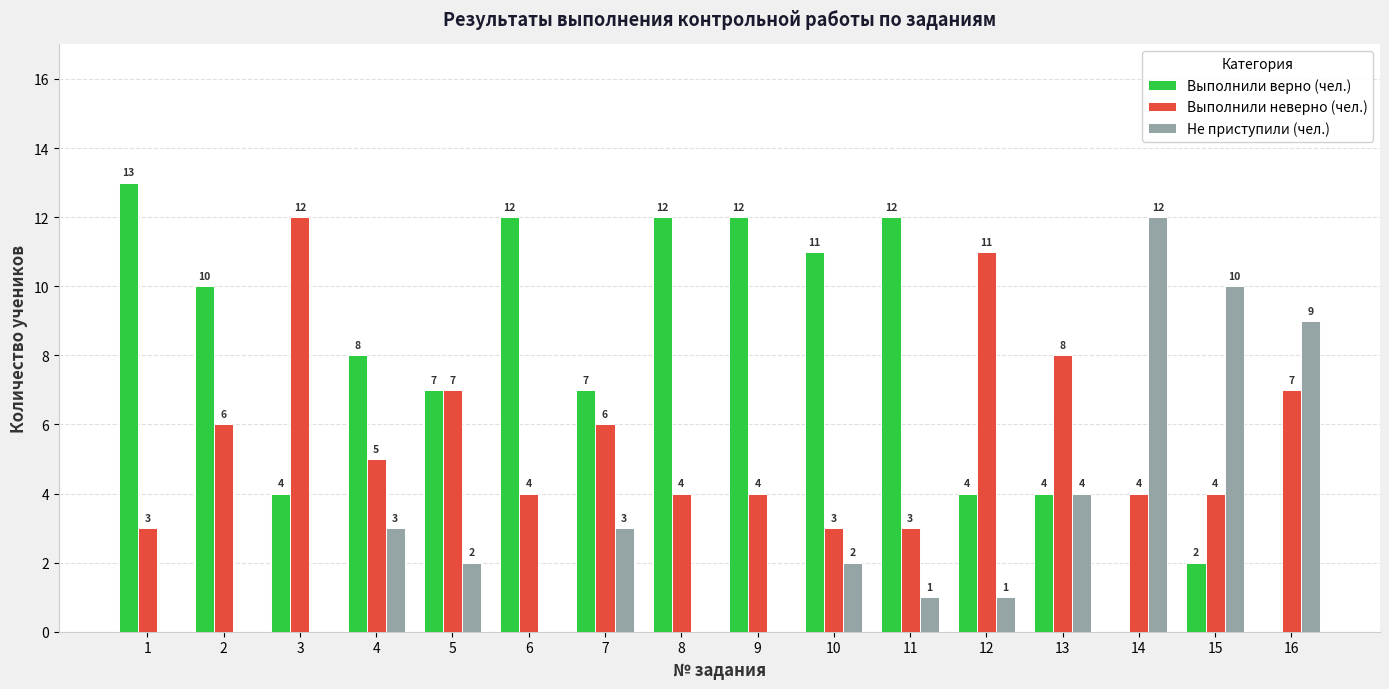

What is the maximum value shown in the chart?

13